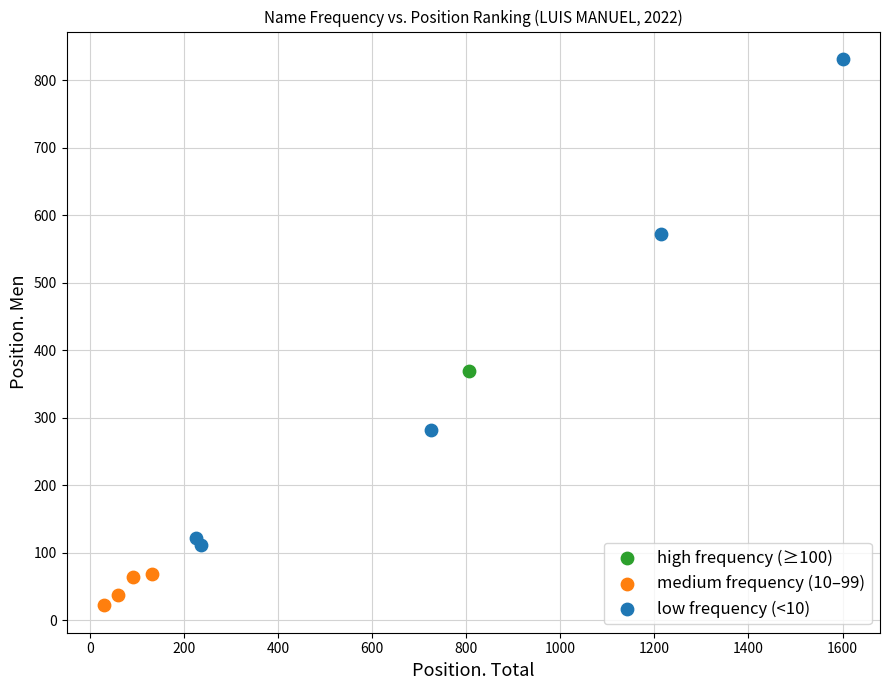

Which series contains the lowest Y value?

medium frequency (10–99)